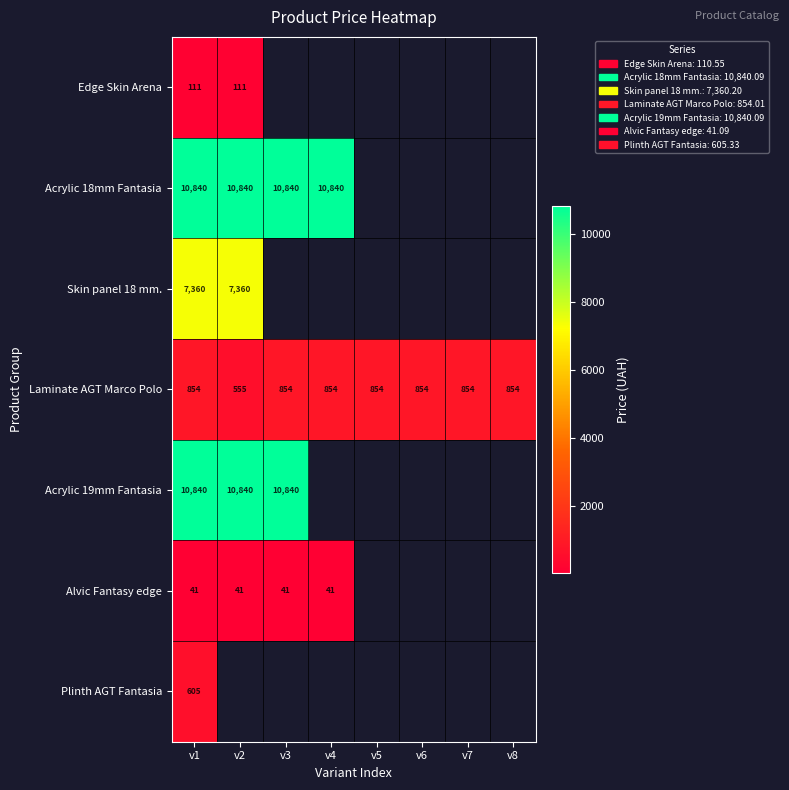

What is the greatest value displayed?

10840.1